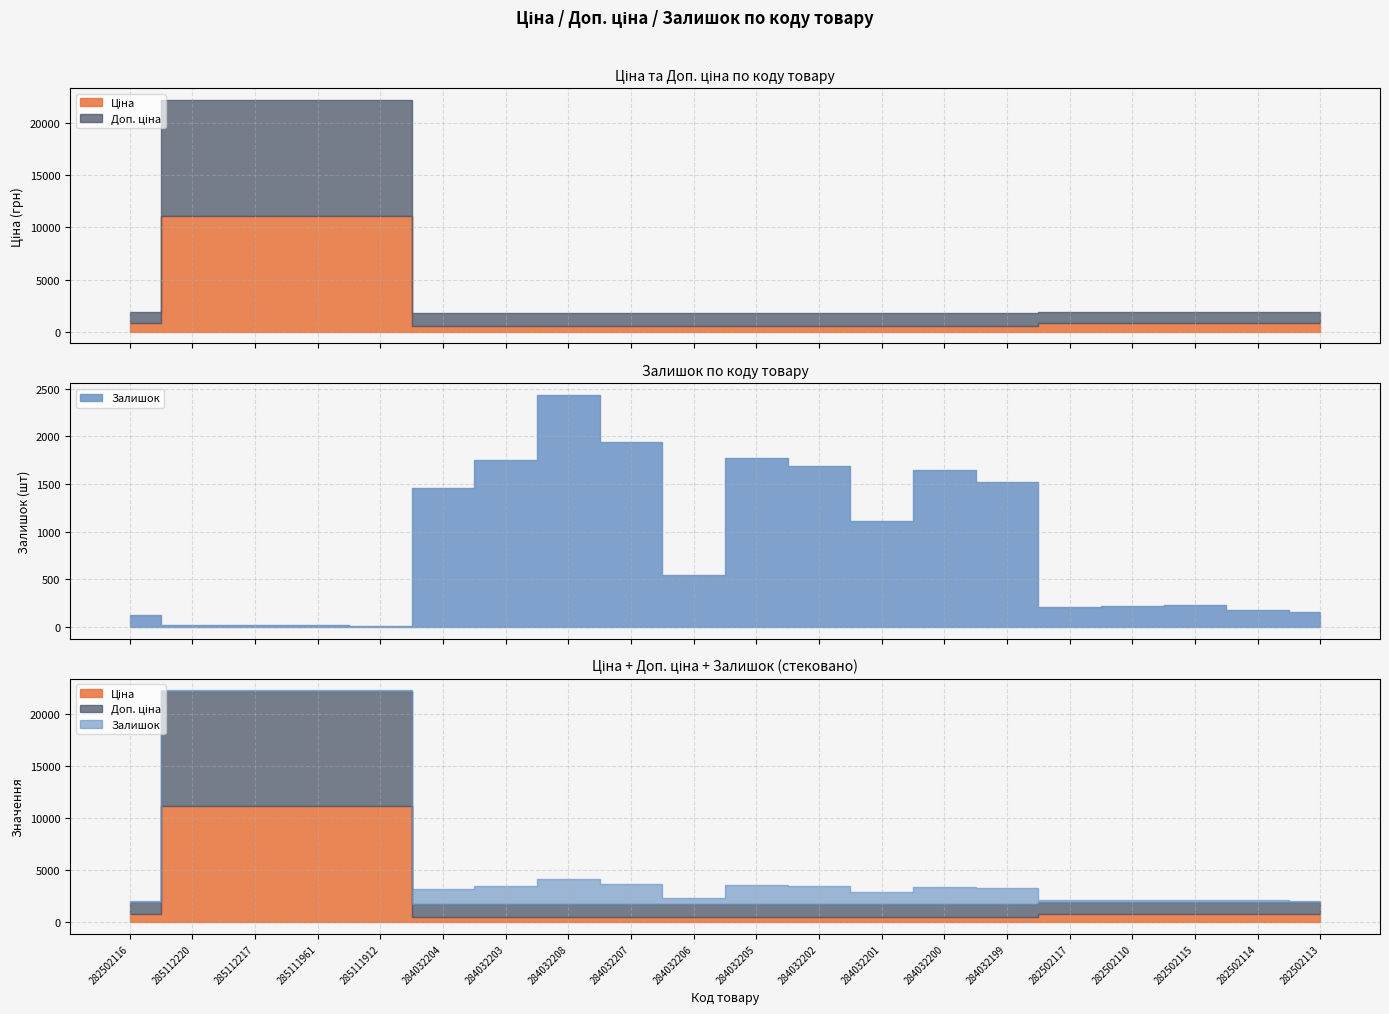

What is the value of the Ціна point at the 10th from the left?

535.4